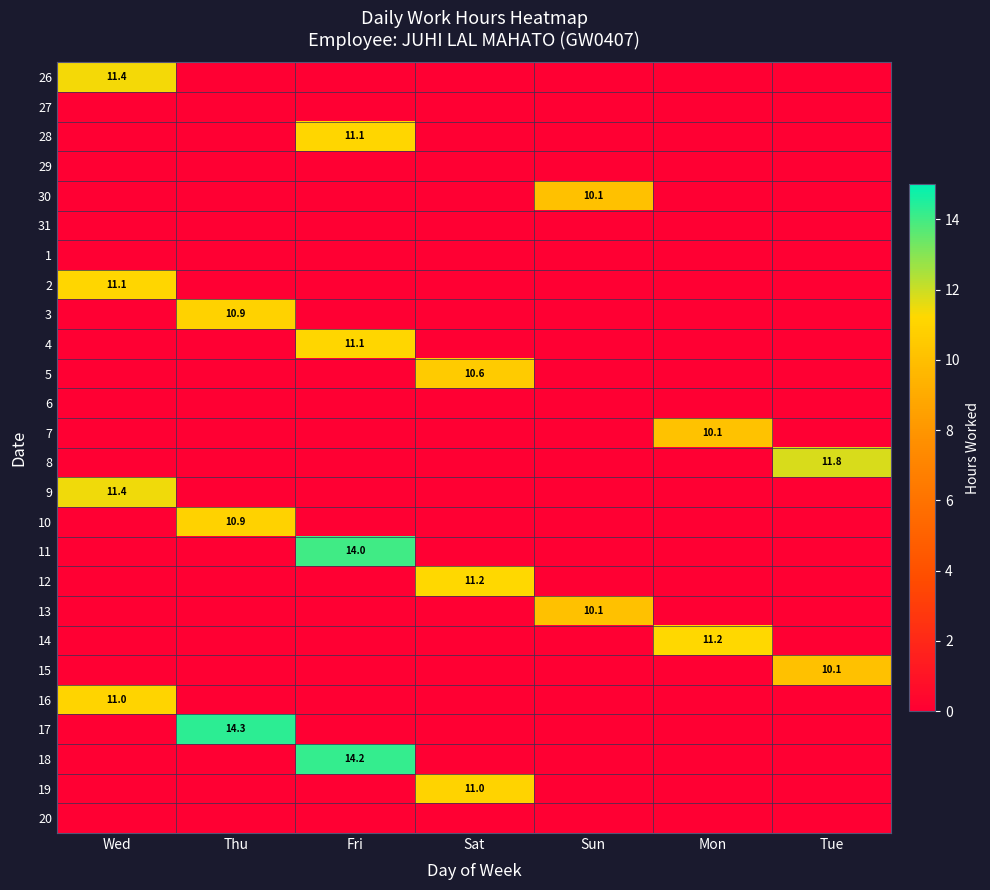

At Mon, list the series in order from smallest to largest.

26, 27, 28, 29, 30, 31, 1, 2, 3, 4, 5, 6, 8, 9, 10, 11, 12, 13, 15, 16, 17, 18, 19, 20, 7, 14